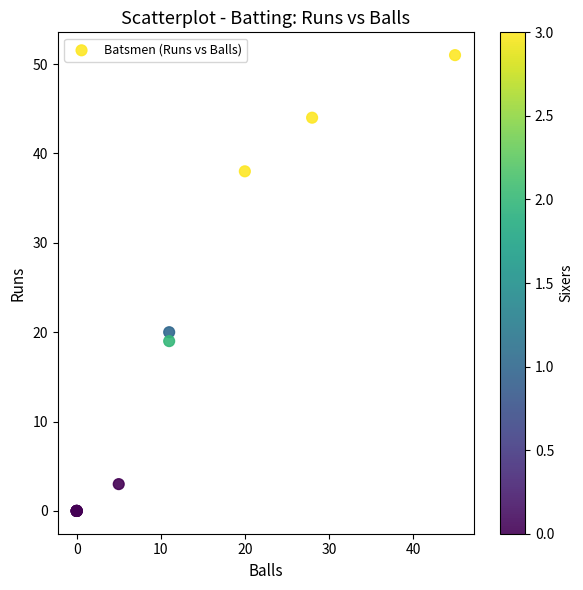

What Y value in the scatter plot is closest to 25?

20